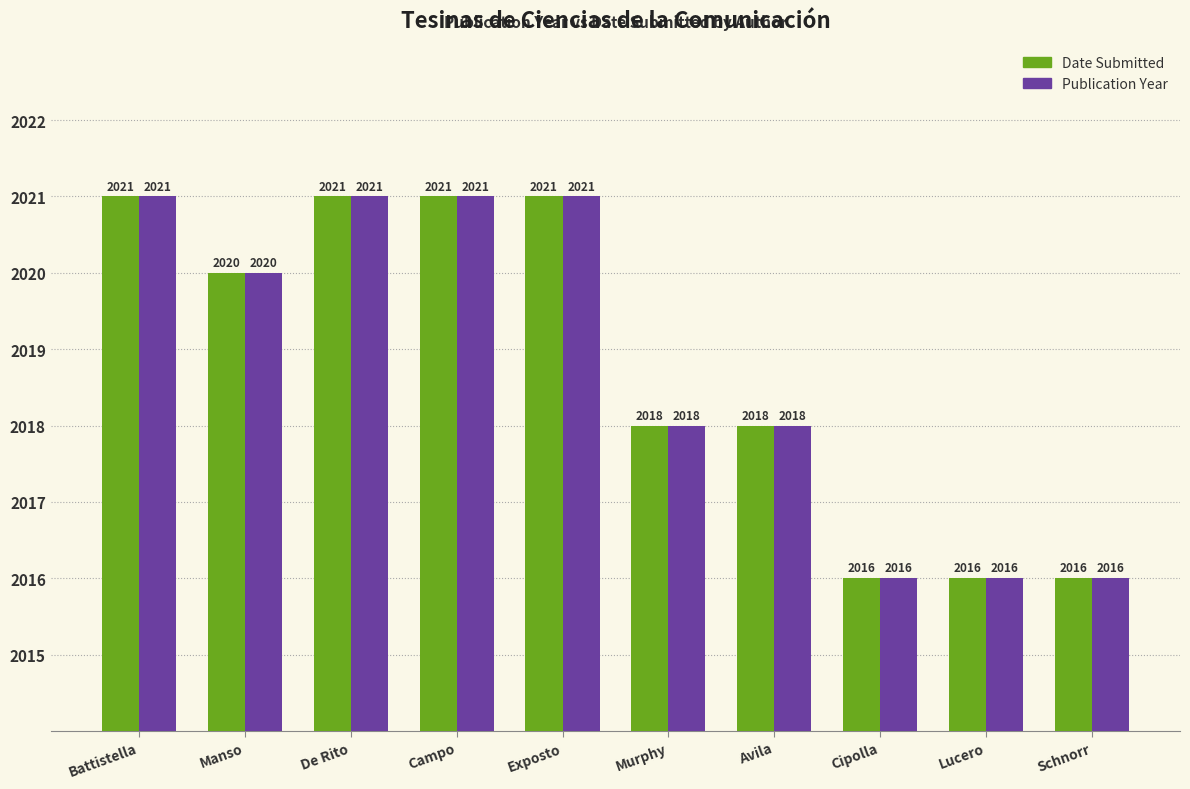

What is the average value of the Date Submitted series?

2019